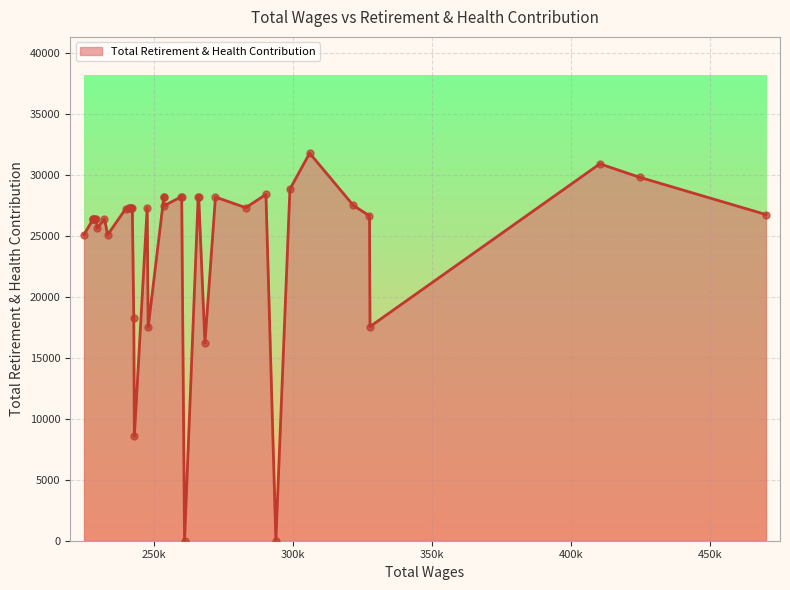

Between 36 and 38, which is larger?

36